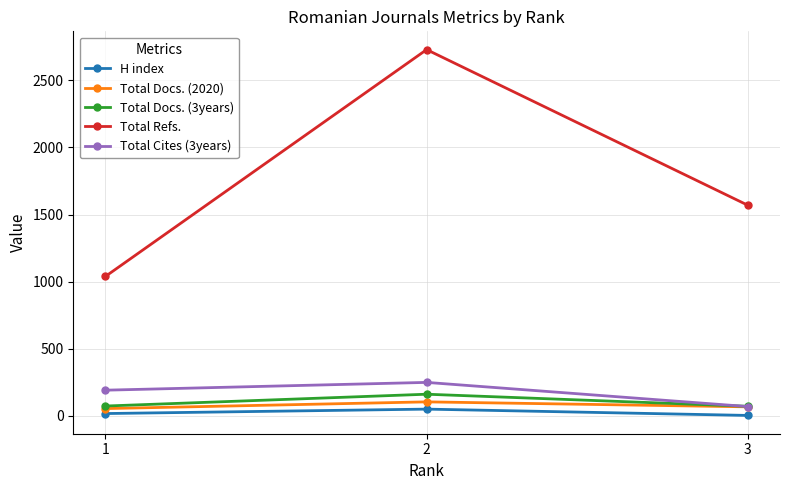

Which series changed the most between 2 and 3?

Total Refs.